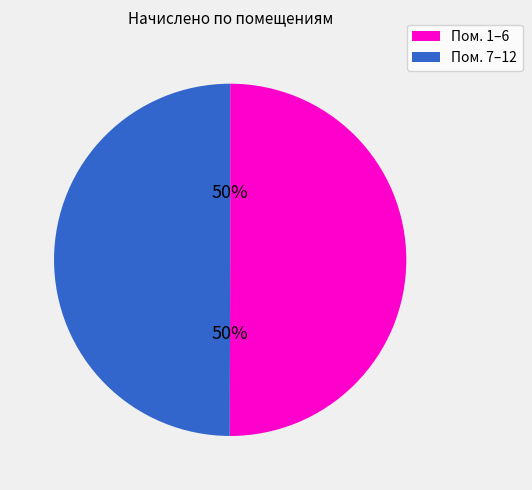

To the nearest percent, what is the average slice percentage?

50%